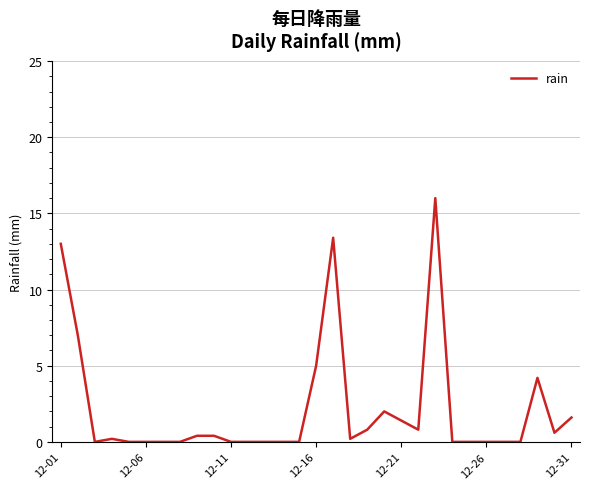

What is the sum of all values?

67.0